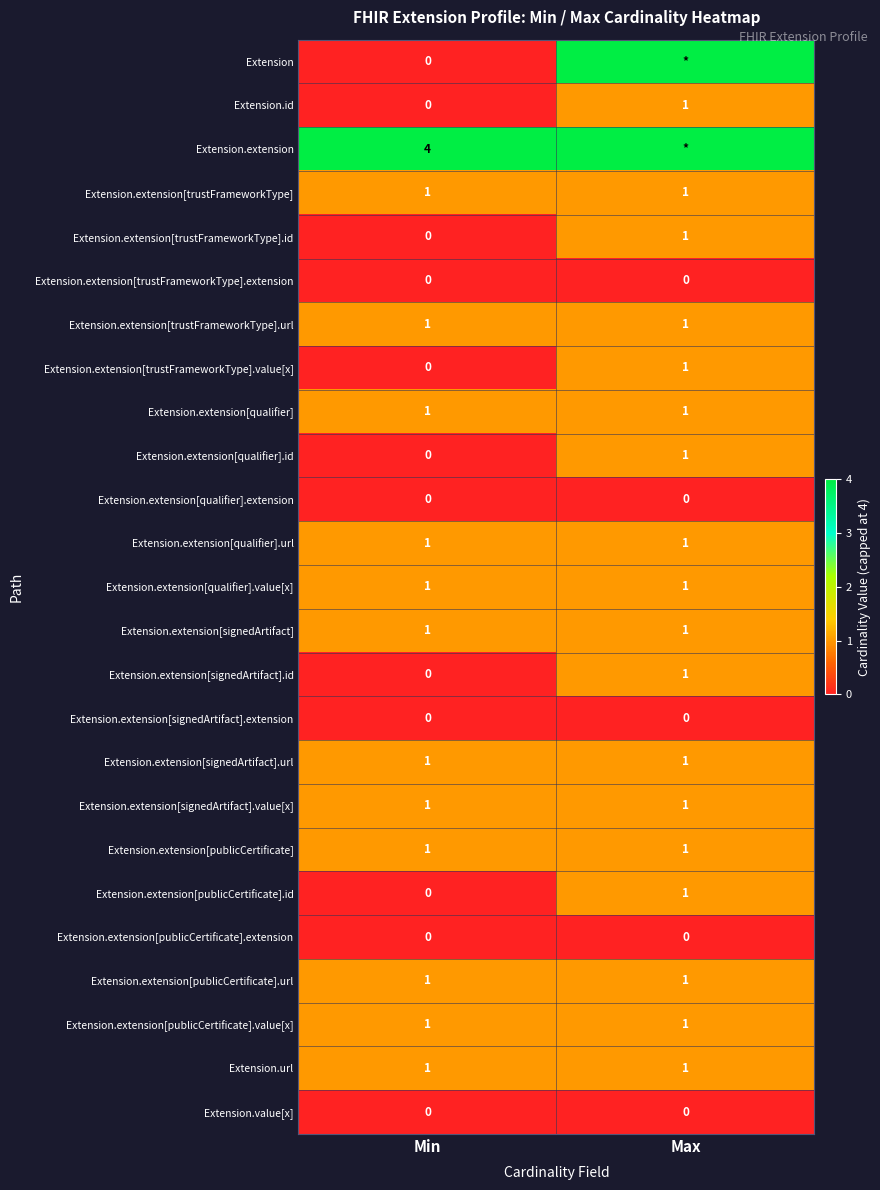

True or false: Extension.extension[trustFrameworkType].value[x] has a value of 0 at Min.

True